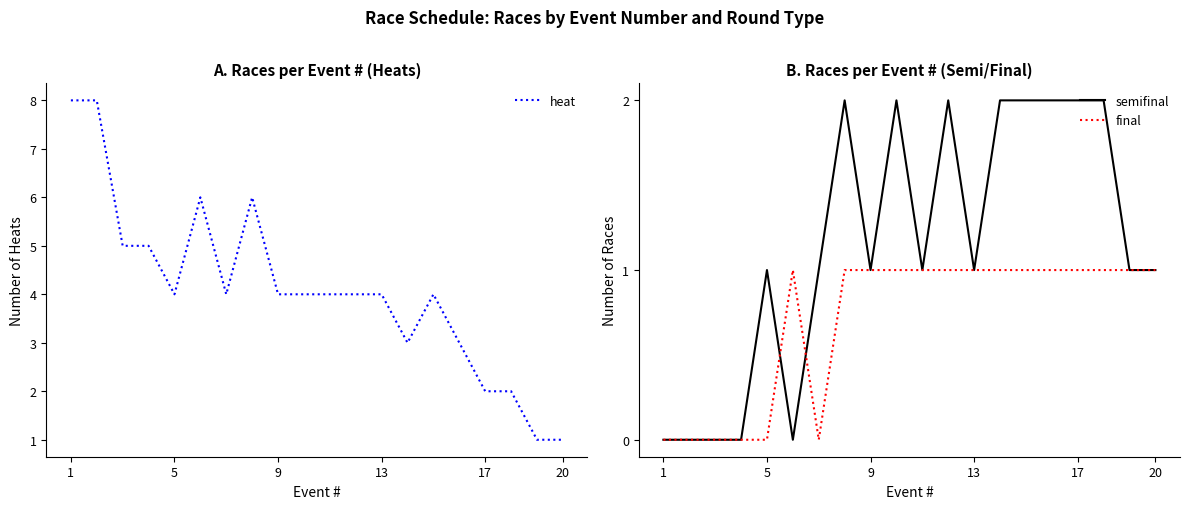

The value of semifinal at 1 is -1. True or false?

False